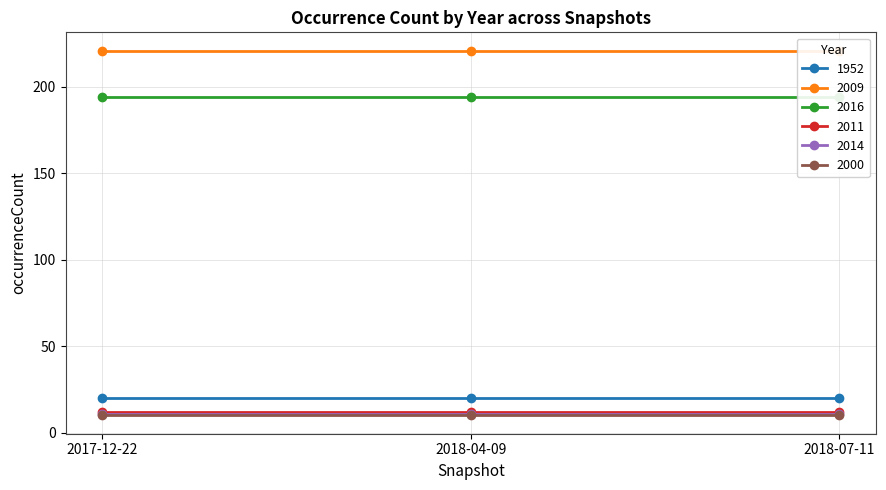

What is the total value across all series at 2017-12-22?

468